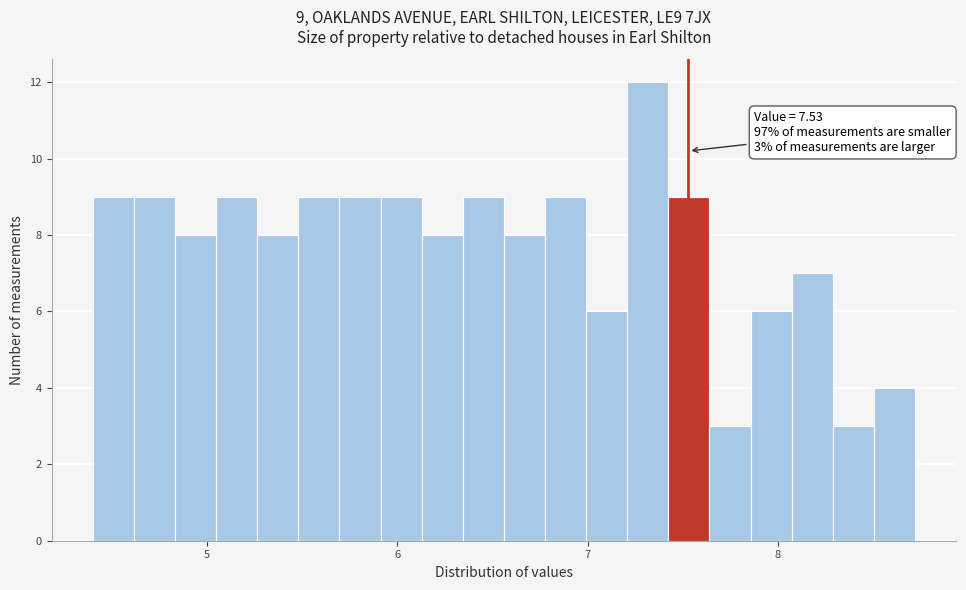

Around what value on the x-axis is the tallest bar? Give the approximate position of its centre, as read against the axis.

7.3